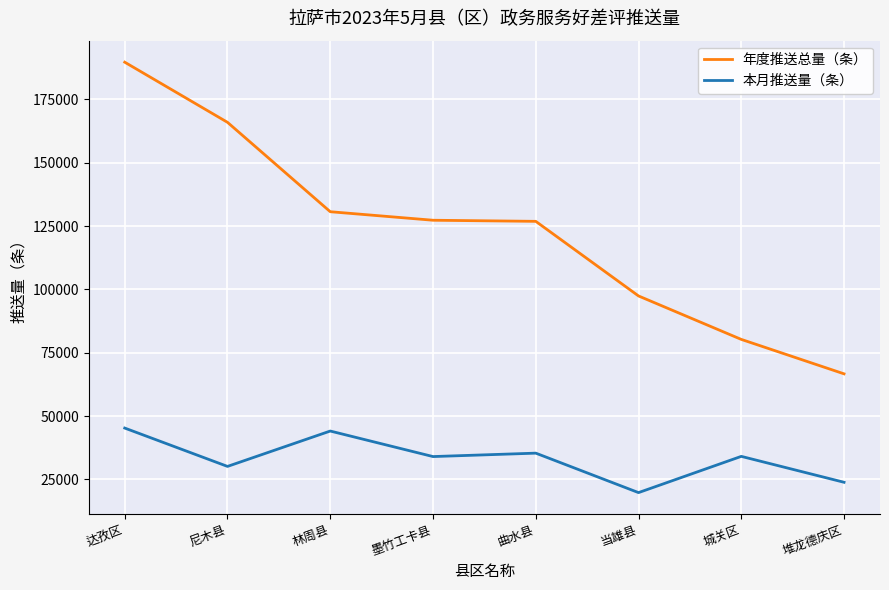

Which category has the lowest value across all series?

当雄县